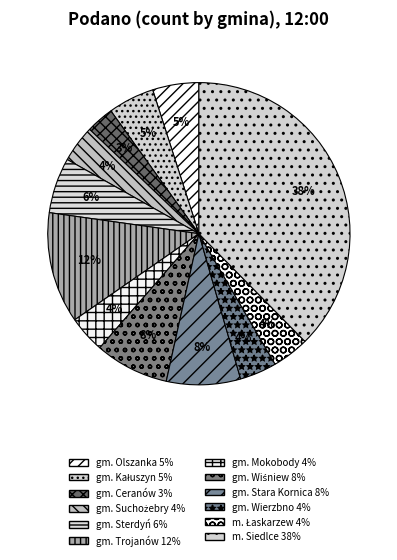

Which has a higher value, gm. Trojanów or gm. Wierzbno?

gm. Trojanów